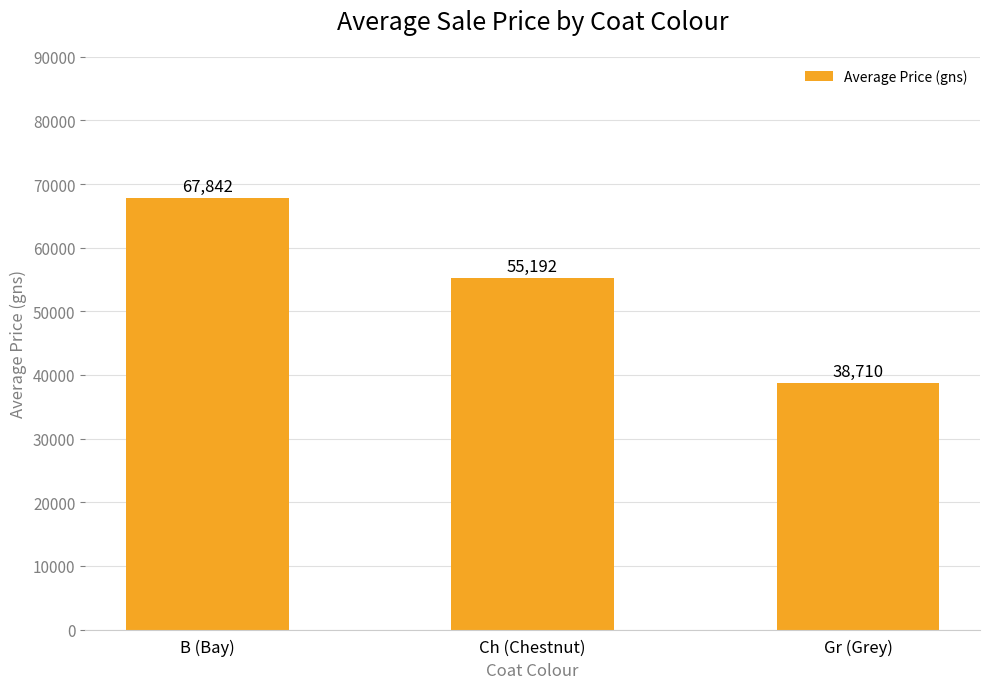

What is the average value?

53915